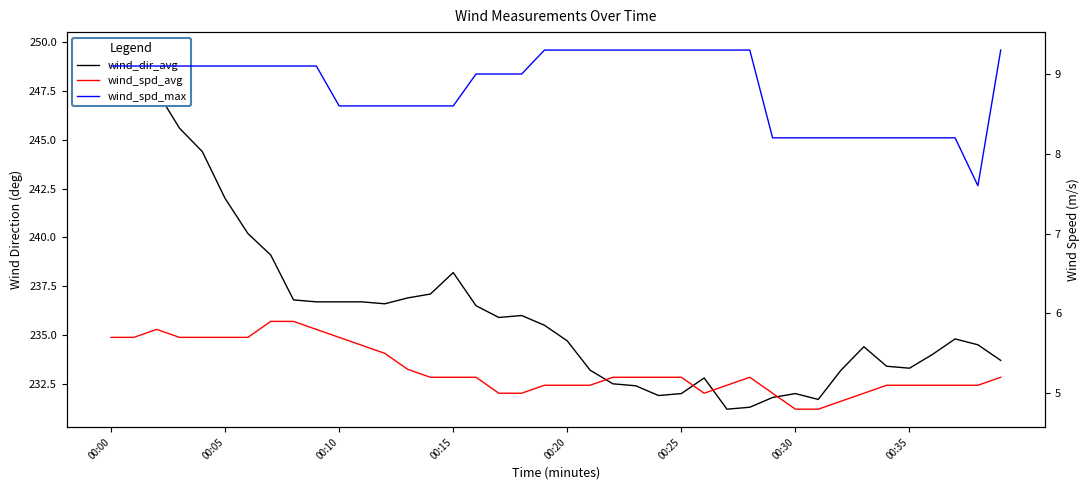

What is the approximate value of wind_spd_avg at 29?

5.0